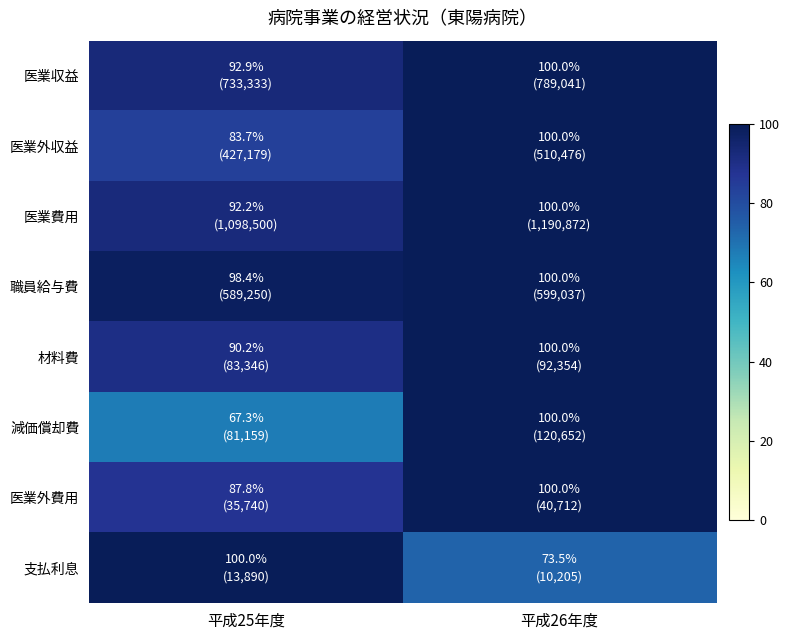

At which category does the chart reach its minimum across all series?

平成25年度